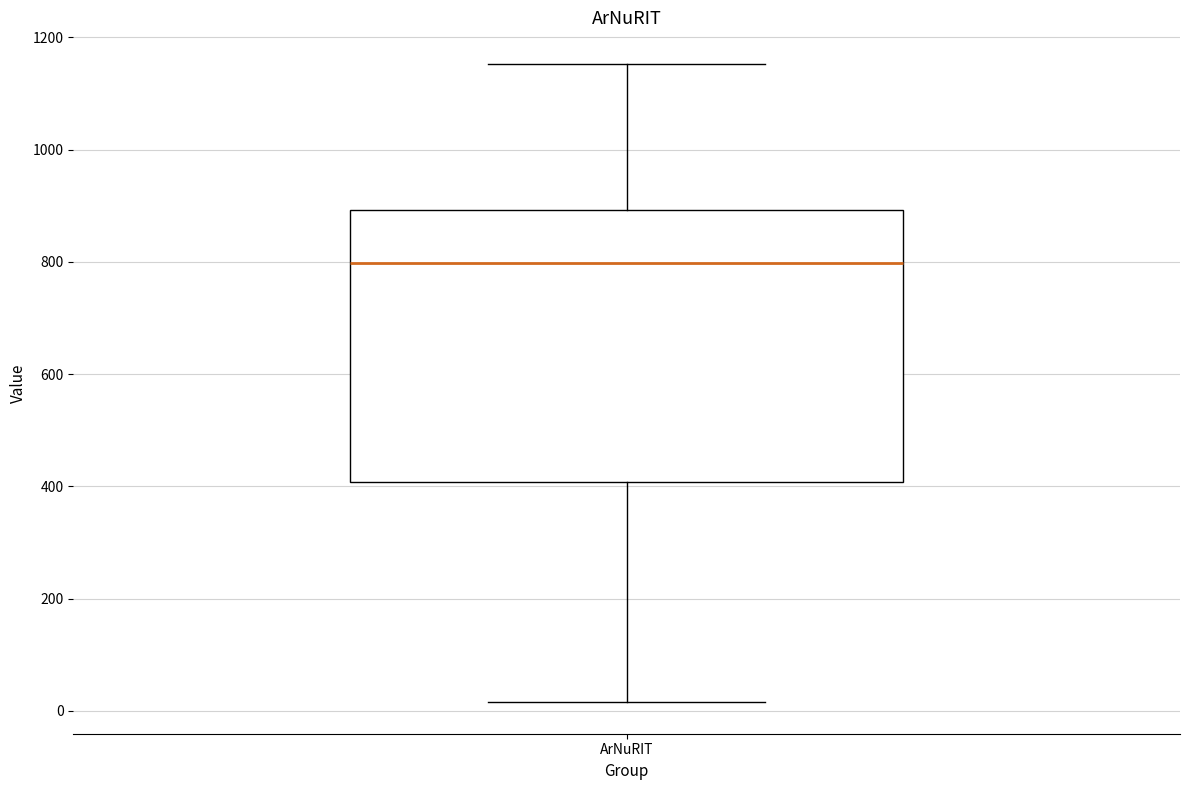

Transcribe this box plot: give where the median line is, the range the box spans, and where the two whiskers end, as read against the y-axis. The values are not printed on the chart, so give them approximately, as read against the axis.

median 800, box 400 to 900, whiskers 20 to 1160